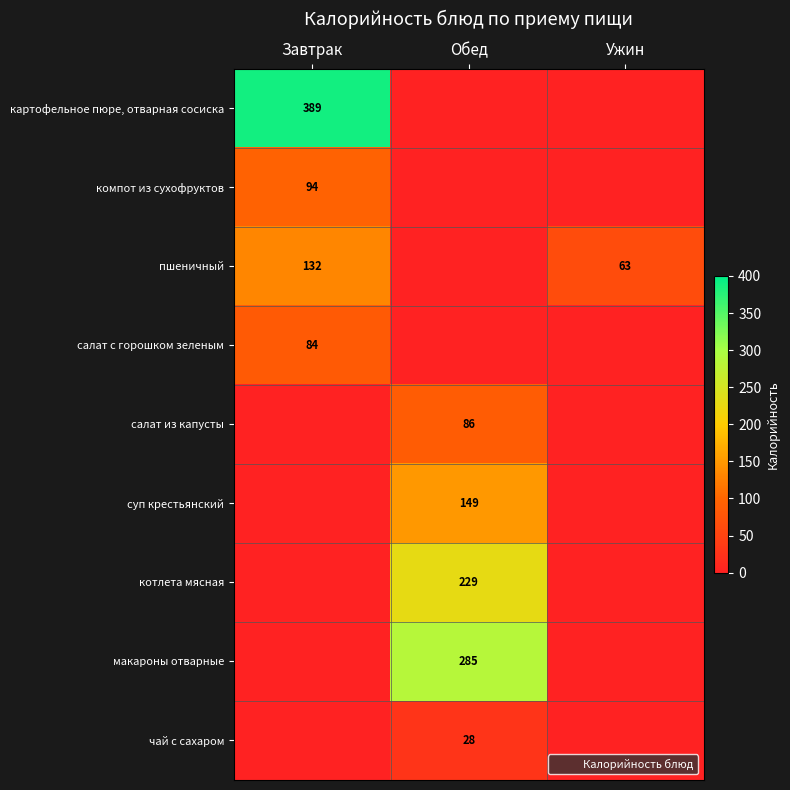

Rank the categories by компот из сухофруктов value from highest to lowest.

Завтрак, Обед, Ужин